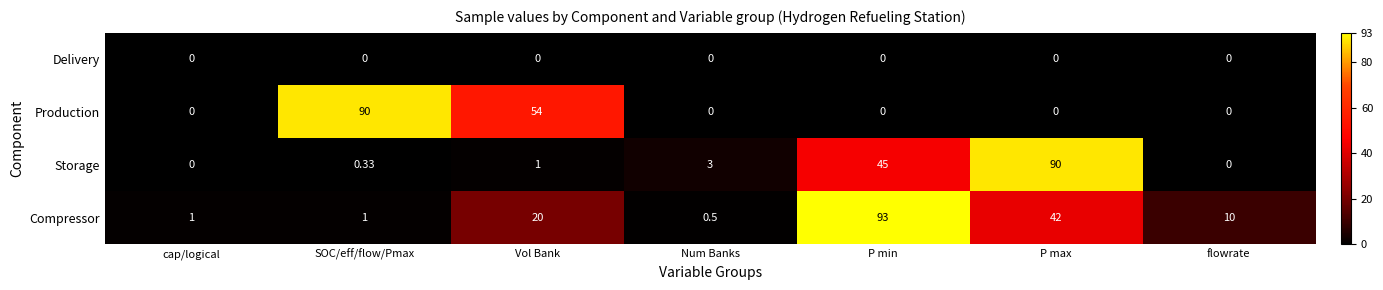

At which label is Storage closest to 45?

P min